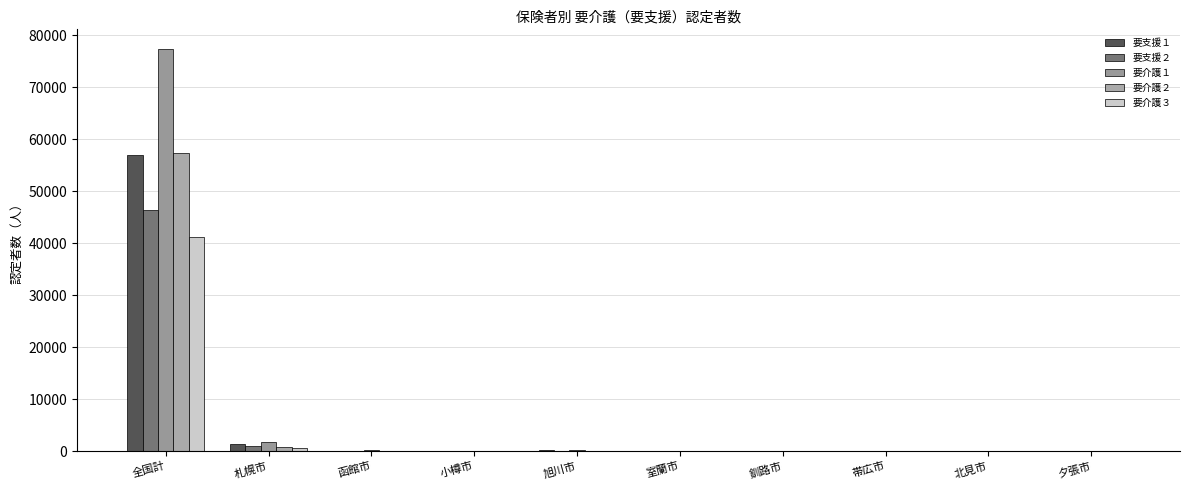

Is the value of 要介護２ at 北見市 greater than the value of 要介護３ at 夕張市?

Yes